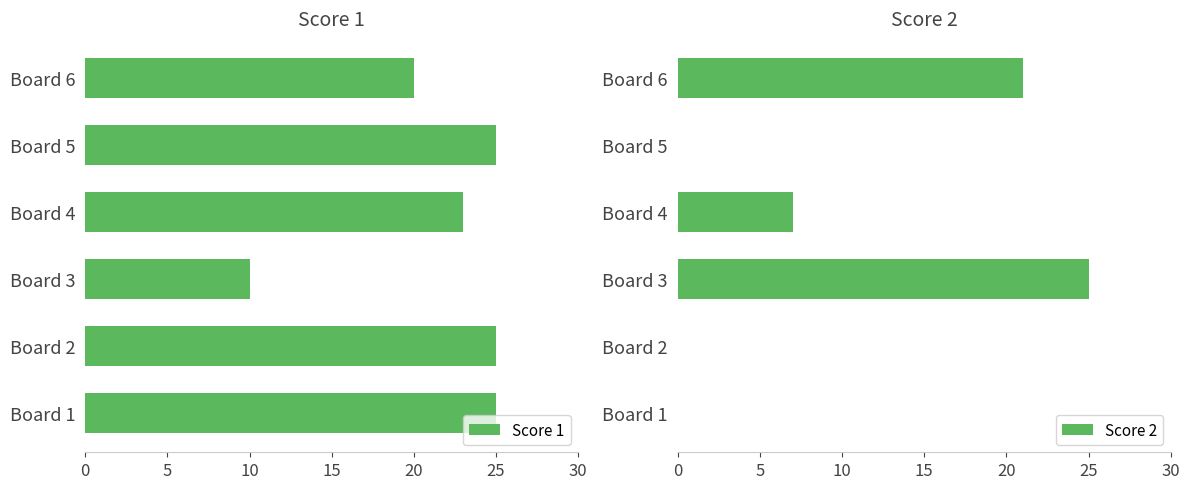

Is it true that Score 1 equals 25 at Board 5?

True